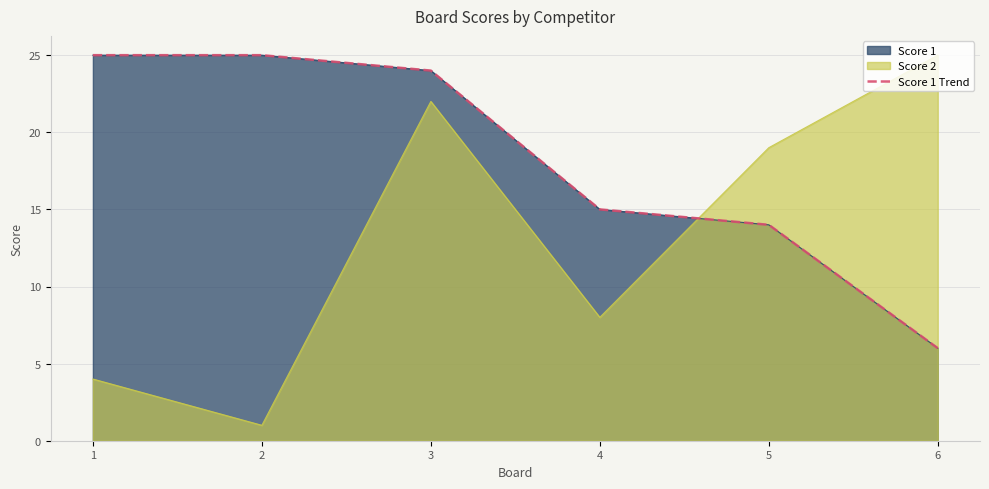

Reading left to right, transcribe all the data shown in this chart.

25	25	24	15	14	6